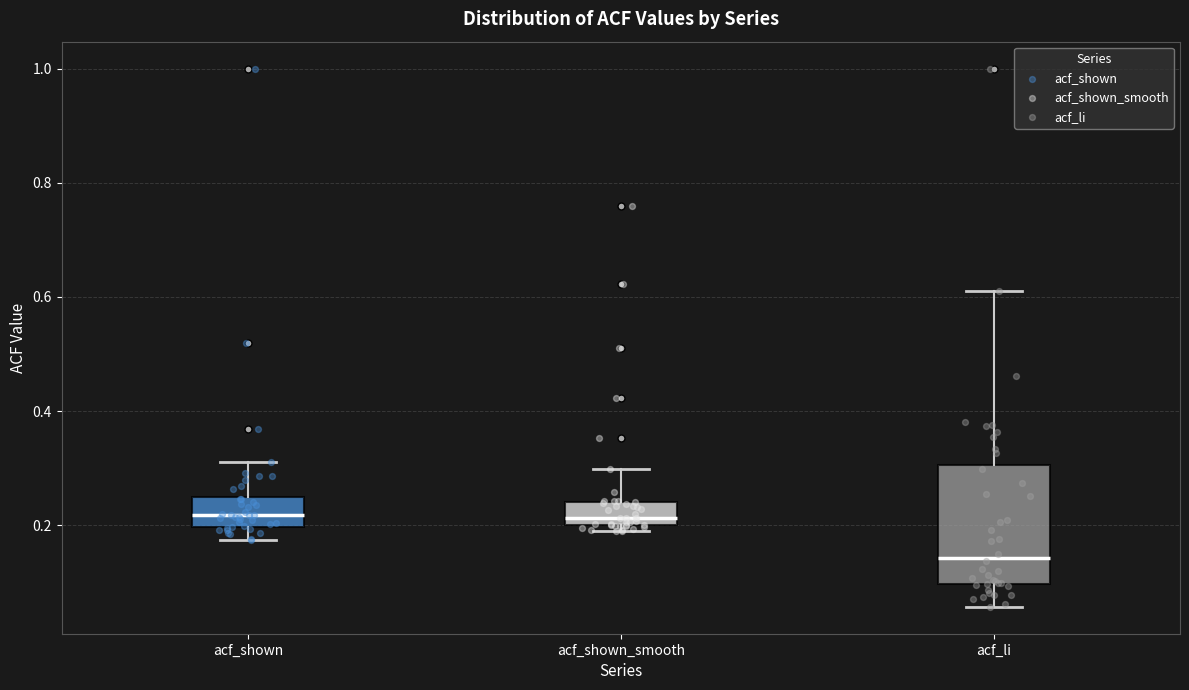

Reading left to right, read every box against the y-axis: the position of its median line, the range the box covers, and the ends of its whiskers. The values are not printed on the chart, so give them approximately, as read against the axis.

acf_shown: median 0.22, box 0.20 to 0.26, whiskers 0.18 to 0.32
acf_shown_smooth: median 0.22, box 0.20 to 0.24, whiskers 0.18 to 0.30
acf_li: median 0.14, box 0.10 to 0.30, whiskers 0.06 to 0.62